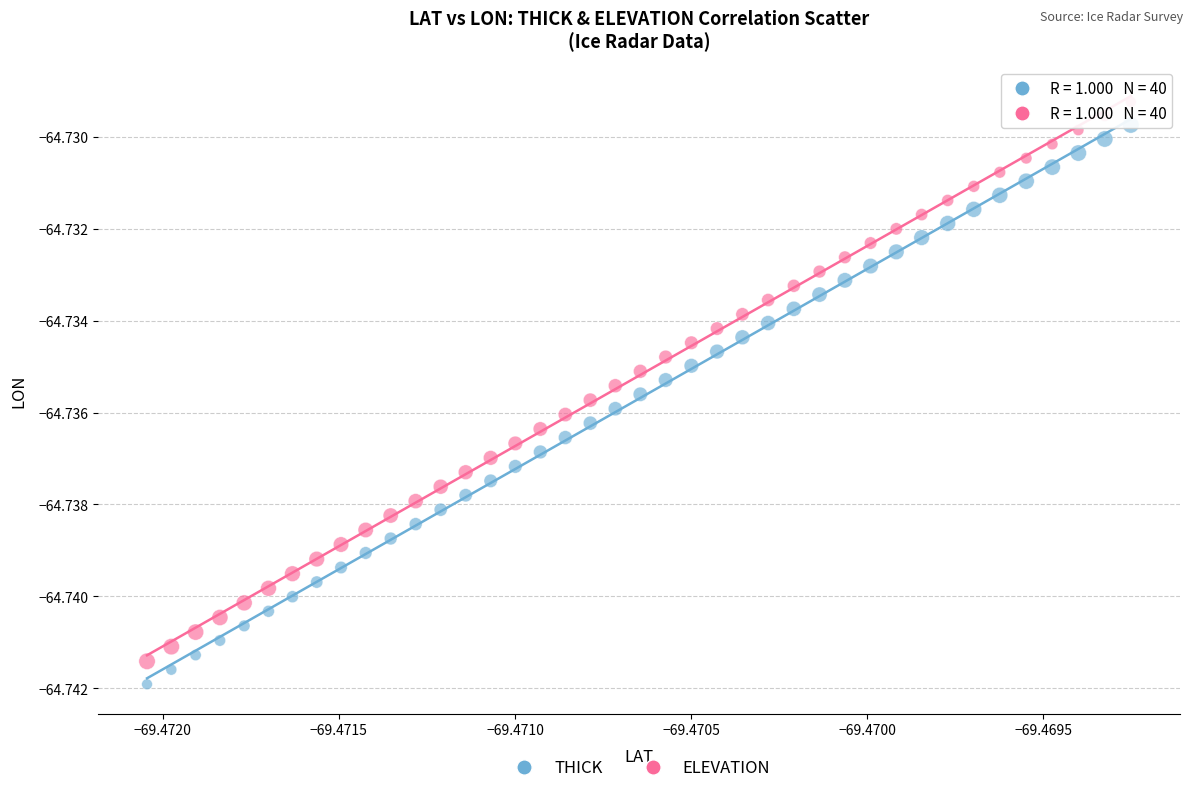

Which series reaches the maximum Y coordinate?

ELEVATION